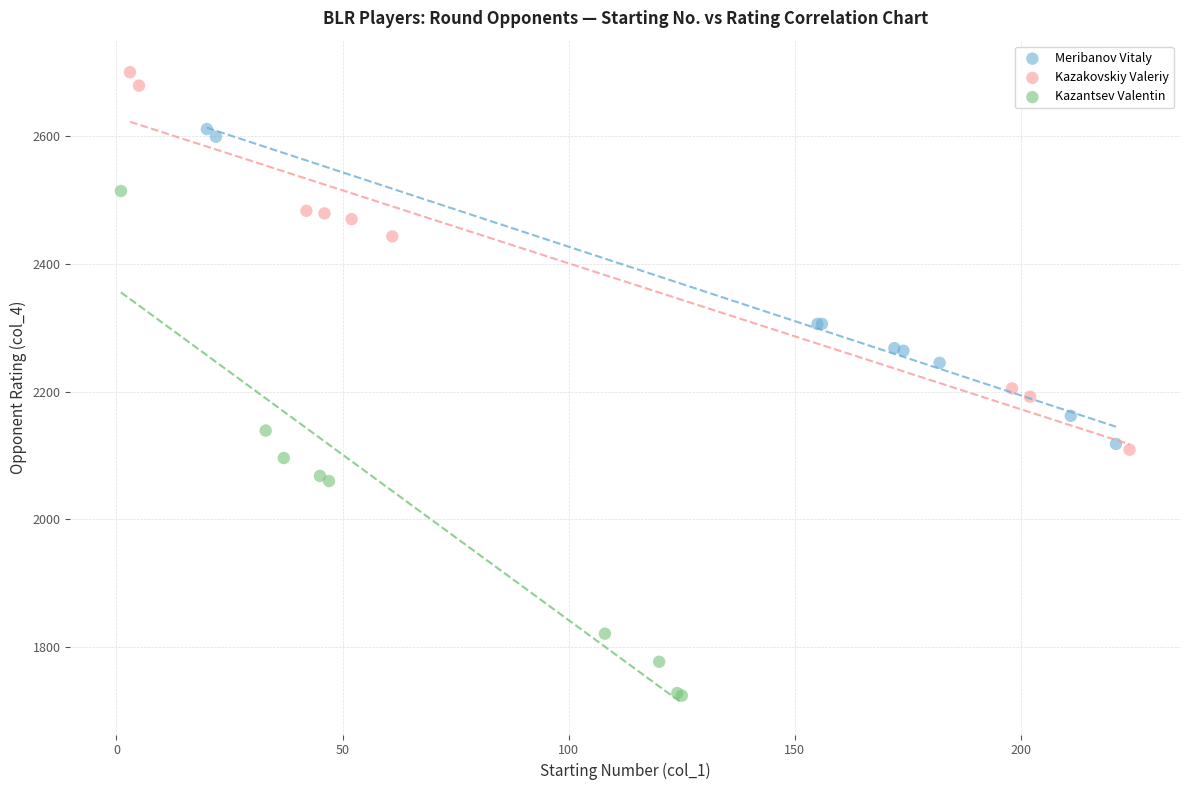

Which series has the largest Y range (max minus min)?

Kazantsev Valentin